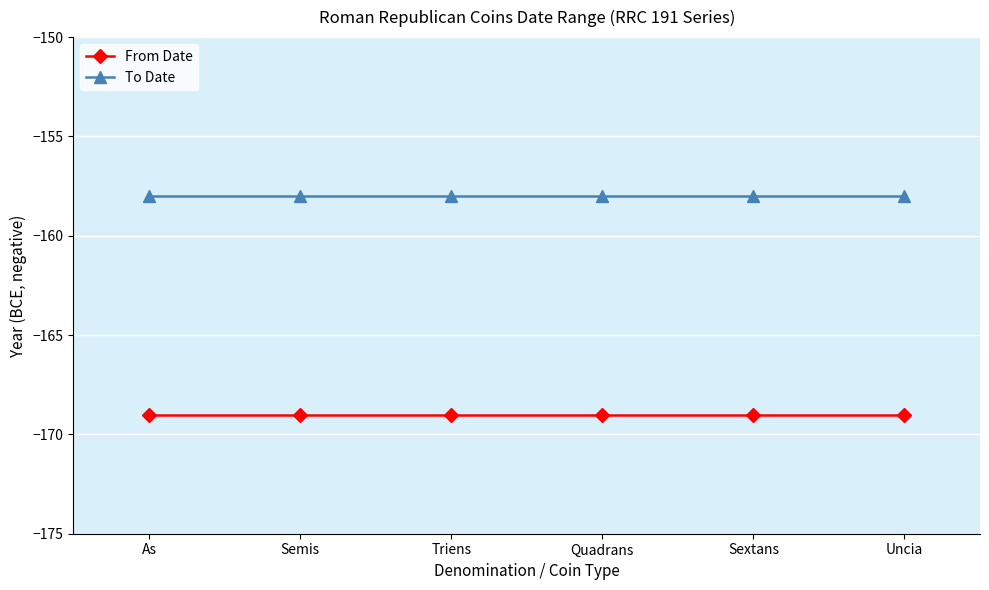

How many lines are shown in the chart?

2